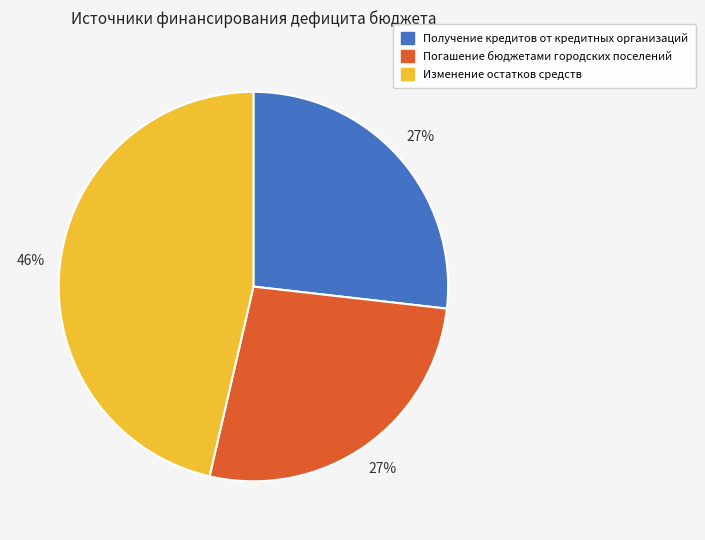

True or false: Получение кредитов от кредитных организаций accounts for 17% of the total.

False